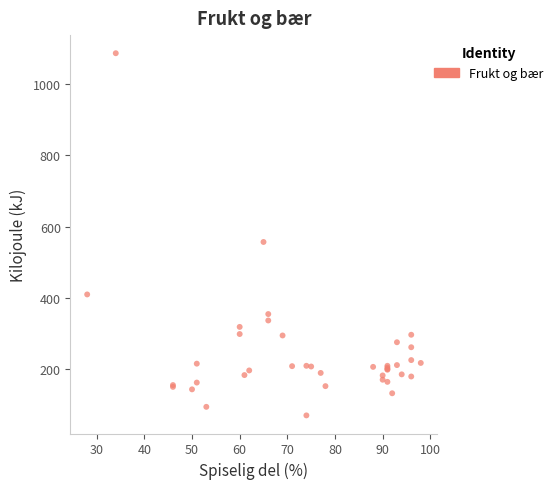

What Y value in the scatter plot is closest to 578?

557